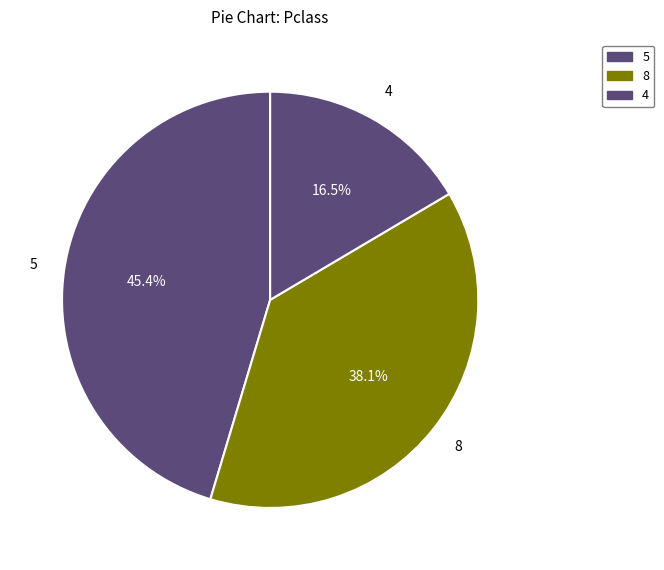

How many slices are in this pie chart?

3